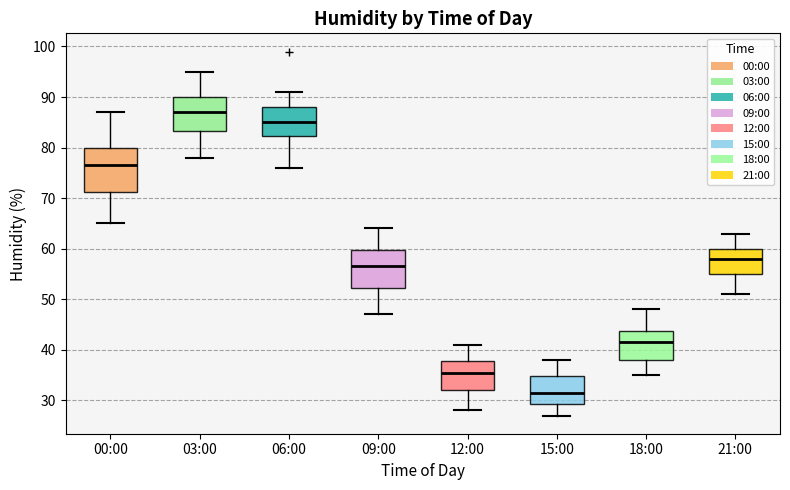

Reading left to right, read every box against the y-axis: the position of its median line, the range the box covers, and the ends of its whiskers. The values are not printed on the chart, so give them approximately, as read against the axis.

00:00: median 77, box 71 to 80, whiskers 65 to 87
03:00: median 87, box 83 to 90, whiskers 78 to 95
06:00: median 85, box 82 to 88, whiskers 76 to 91
09:00: median 57, box 52 to 60, whiskers 47 to 64
12:00: median 36, box 32 to 38, whiskers 28 to 41
15:00: median 32, box 29 to 35, whiskers 27 to 38
18:00: median 42, box 38 to 44, whiskers 35 to 48
21:00: median 58, box 55 to 60, whiskers 51 to 63